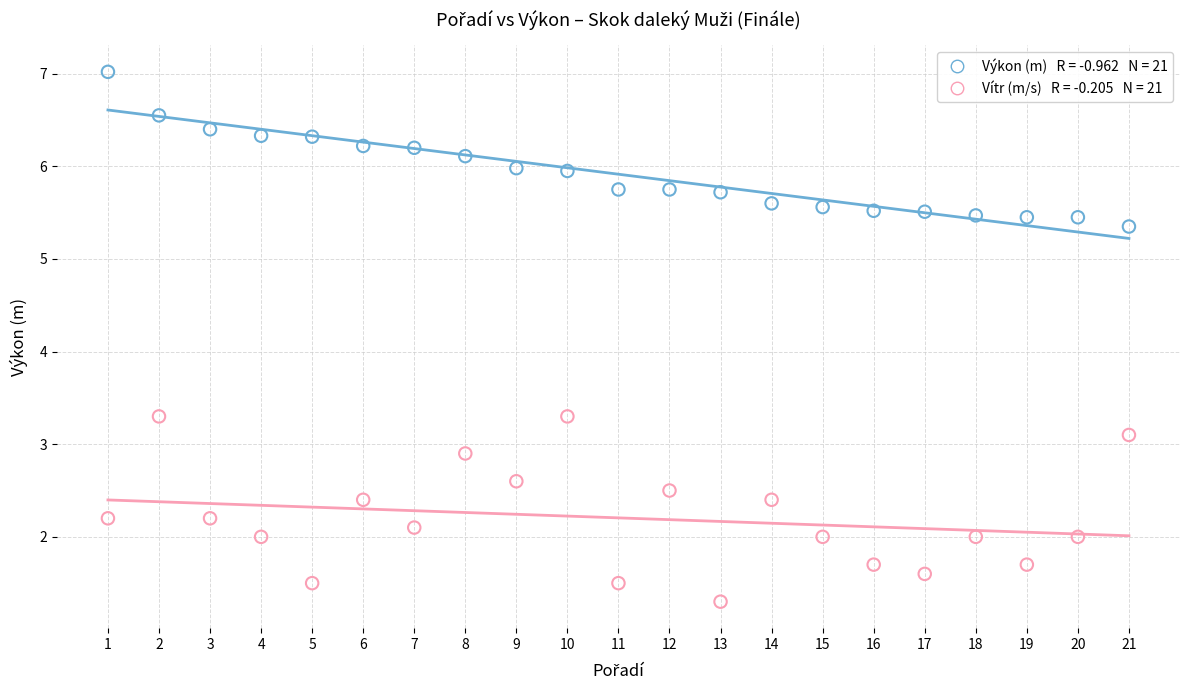

Across all data points, what is the range of Y values (max minus min)?

5.7